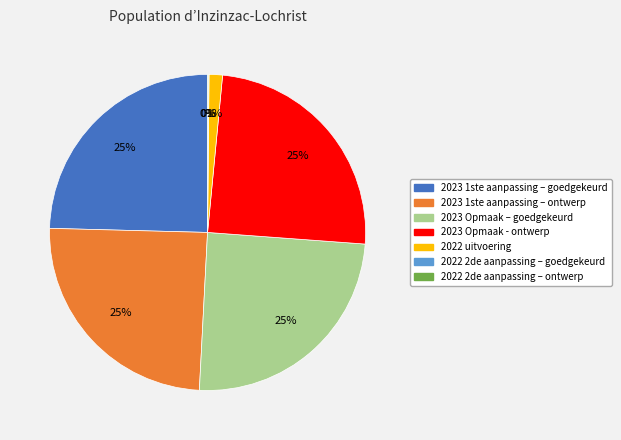

To the nearest percent, what percentage of the pie is 2023 1ste aanpassing – ontwerp?

25%